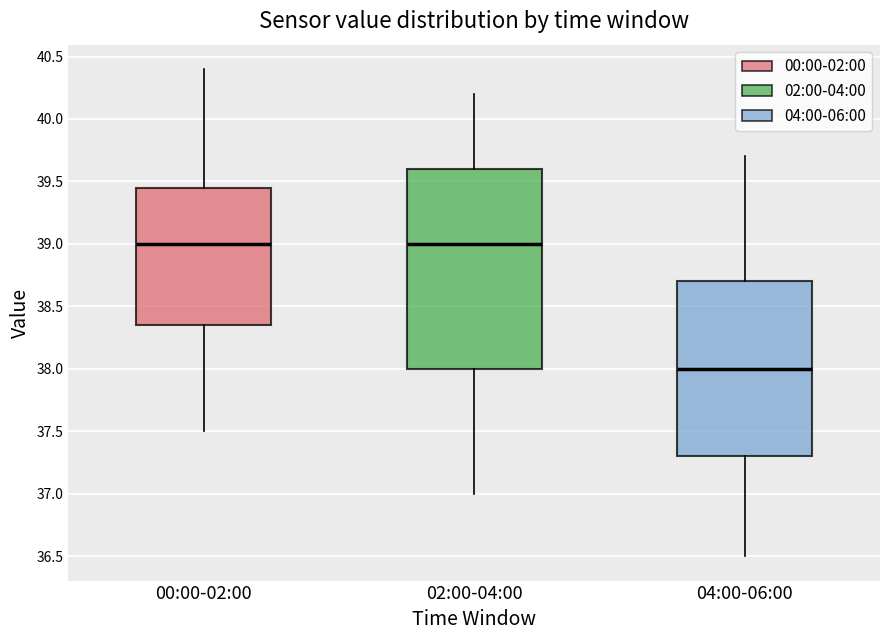

Where does the lower whisker of the box for 02:00-04:00 end on the y-axis? The values are not printed on the chart, so give them approximately, as read against the axis.

37.00